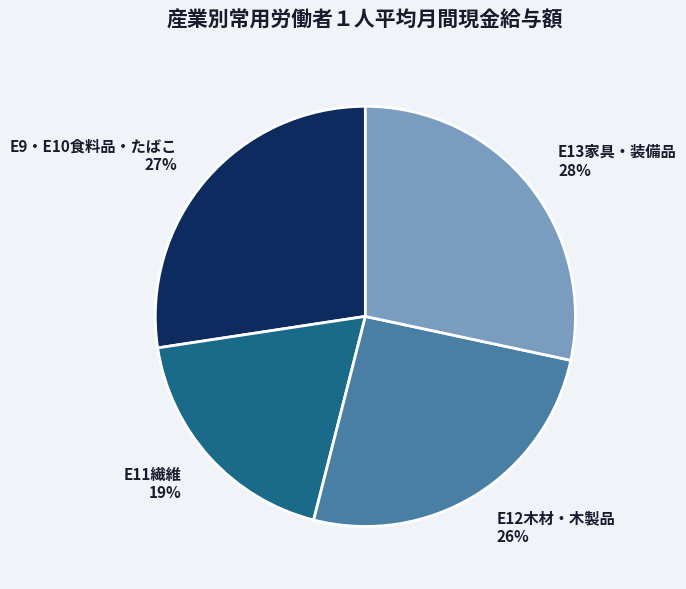

To the nearest percent, what portion does E9・E10食料品・たばこ represent?

27%